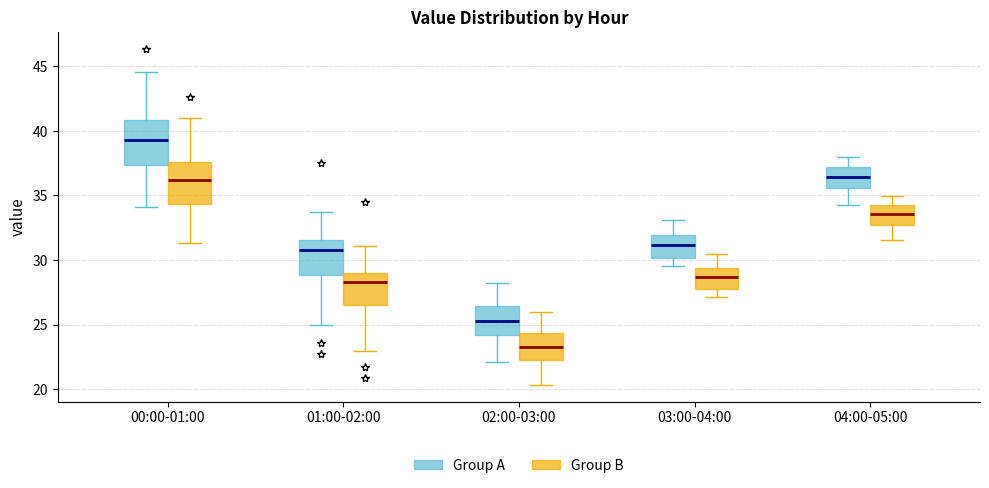

Reading left to right, transcribe this box plot: for each box, give where its median line is, the range the box spans, and where its two whiskers end, as read against the y-axis. The values are not printed on the chart, so give them approximately, as read against the axis.

00:00-01:00 (Group A): median 39.5, box 37.5 to 41.0, whiskers 34.0 to 44.5
00:00-01:00 (Group B): median 36.0, box 34.5 to 37.5, whiskers 31.5 to 41.0
01:00-02:00 (Group A): median 31.0, box 29.0 to 31.5, whiskers 25.0 to 34.0
01:00-02:00 (Group B): median 28.5, box 26.5 to 29.0, whiskers 23.0 to 31.0
02:00-03:00 (Group A): median 25.5, box 24.0 to 26.5, whiskers 22.0 to 28.0
02:00-03:00 (Group B): median 23.0, box 22.5 to 24.5, whiskers 20.5 to 26.0
03:00-04:00 (Group A): median 31.0, box 30.0 to 32.0, whiskers 29.5 to 33.0
03:00-04:00 (Group B): median 28.5, box 28.0 to 29.5, whiskers 27.0 to 30.5
04:00-05:00 (Group A): median 36.5, box 35.5 to 37.0, whiskers 34.5 to 38.0
04:00-05:00 (Group B): median 33.5, box 32.5 to 34.0, whiskers 31.5 to 35.0